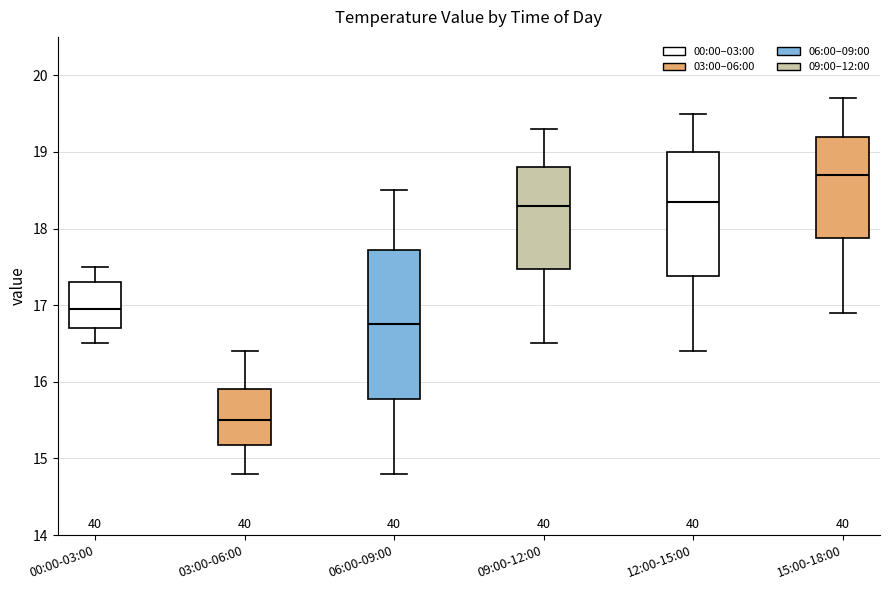

Reading left to right, transcribe this box plot: for each box, give where its median line is, the range the box spans, and where its two whiskers end, as read against the y-axis. The values are not printed on the chart, so give them approximately, as read against the axis.

00:00-03:00: median 17.0, box 16.7 to 17.3, whiskers 16.5 to 17.5
03:00-06:00: median 15.5, box 15.2 to 15.9, whiskers 14.8 to 16.4
06:00-09:00: median 16.8, box 15.8 to 17.7, whiskers 14.8 to 18.5
09:00-12:00: median 18.3, box 17.5 to 18.8, whiskers 16.5 to 19.3
12:00-15:00: median 18.4, box 17.4 to 19.0, whiskers 16.4 to 19.5
15:00-18:00: median 18.7, box 17.9 to 19.2, whiskers 16.9 to 19.7